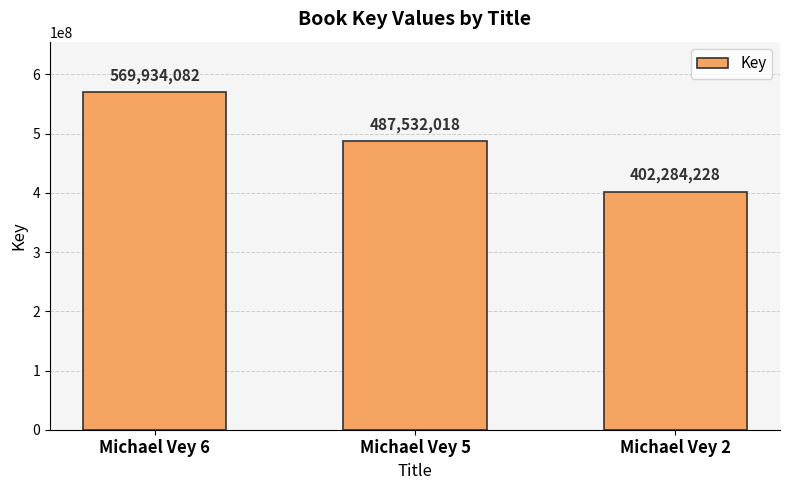

What is the value of the 3rd bar from the left?

402284228